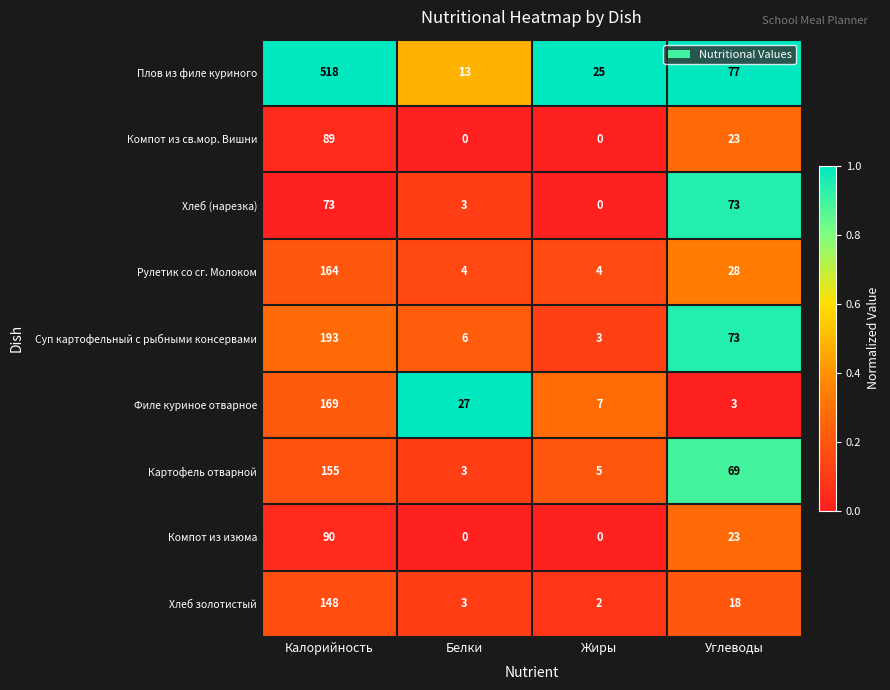

Is the value of Хлеб (нарезка) at Углеводы greater than the value of Компот из св.мор. Вишни at Калорийность?

No